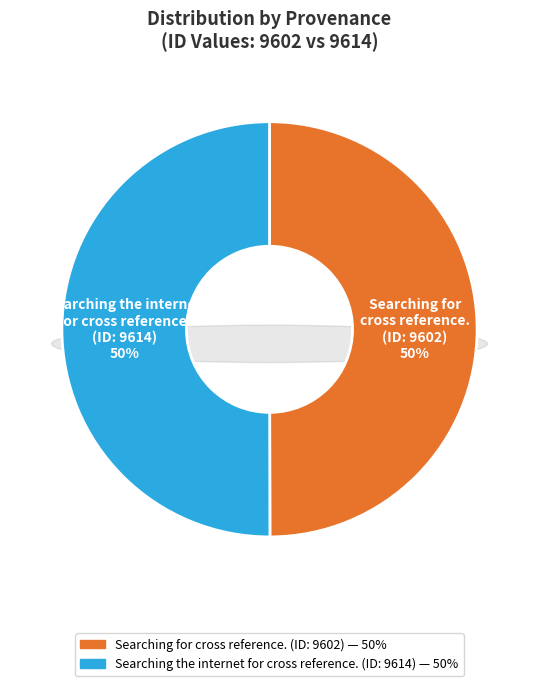

What is the largest slice in the pie chart?

Searching the internet for cross reference.